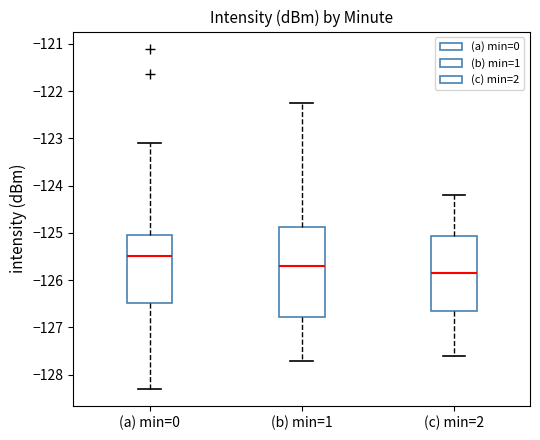

Which box is the tallest, from its lower edge to its upper edge?

(b) min=1